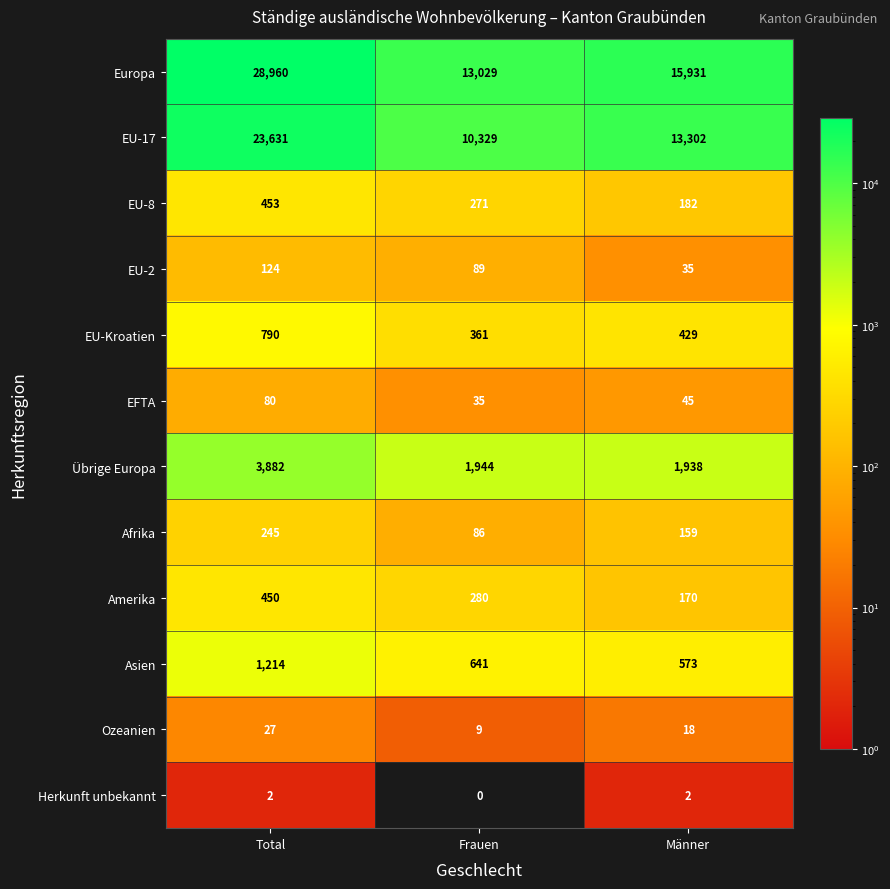

What is the approximate value of Europa at Männer, to the nearest 100?

15900